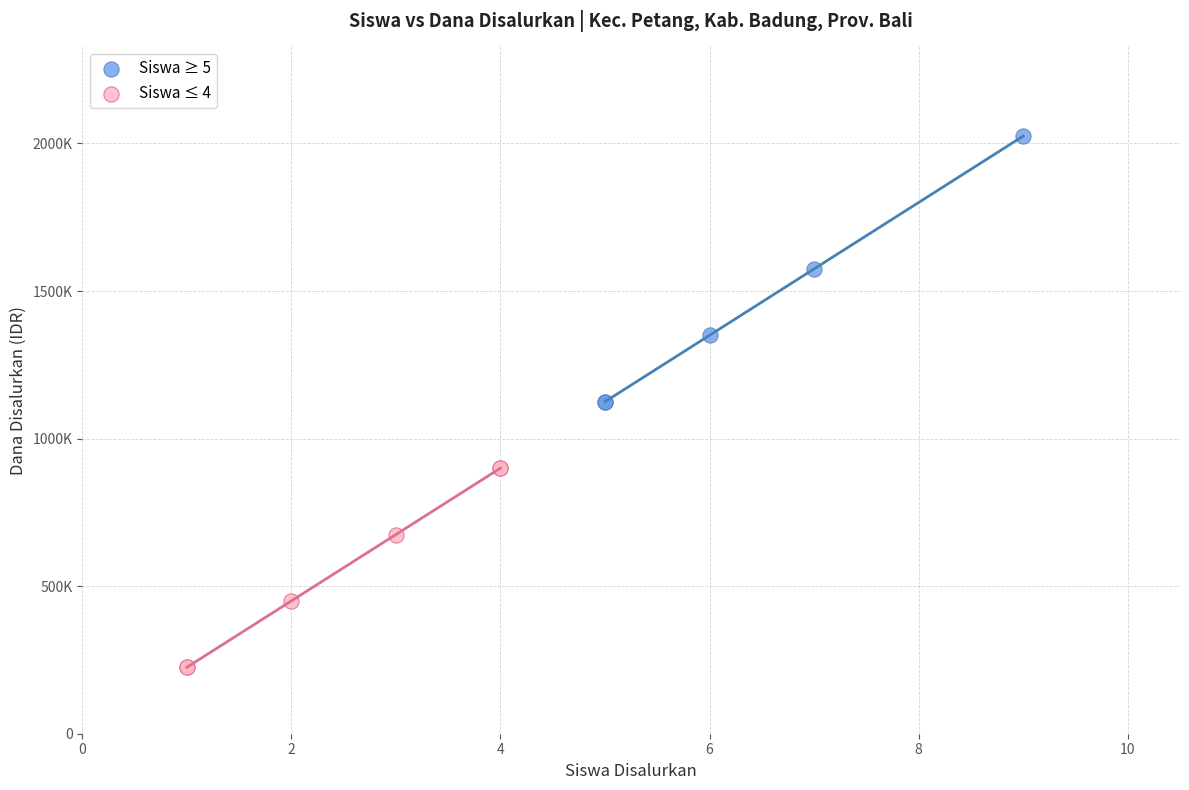

Which series reaches the maximum Y coordinate?

Siswa ≥ 5